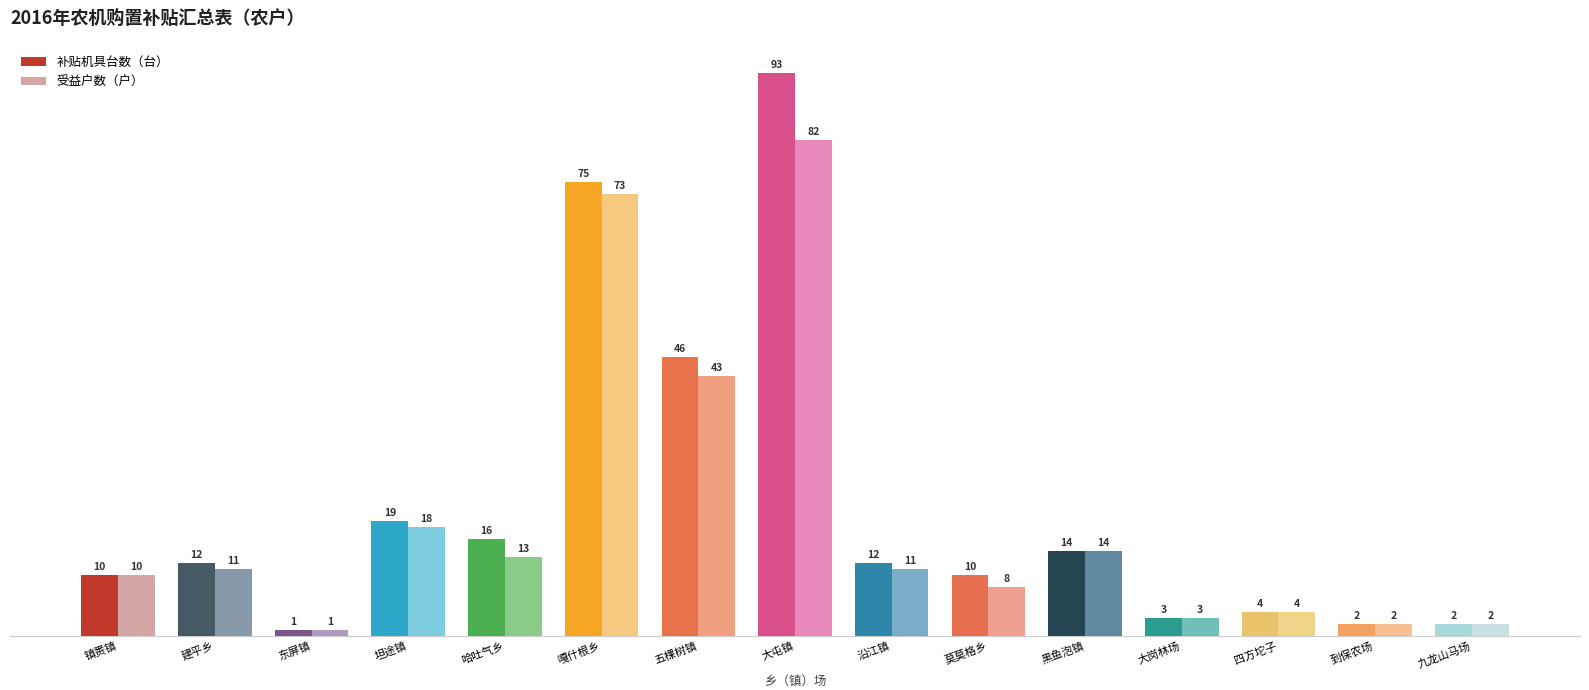

Which series has the largest range (max minus min)?

补贴机具台数（台）